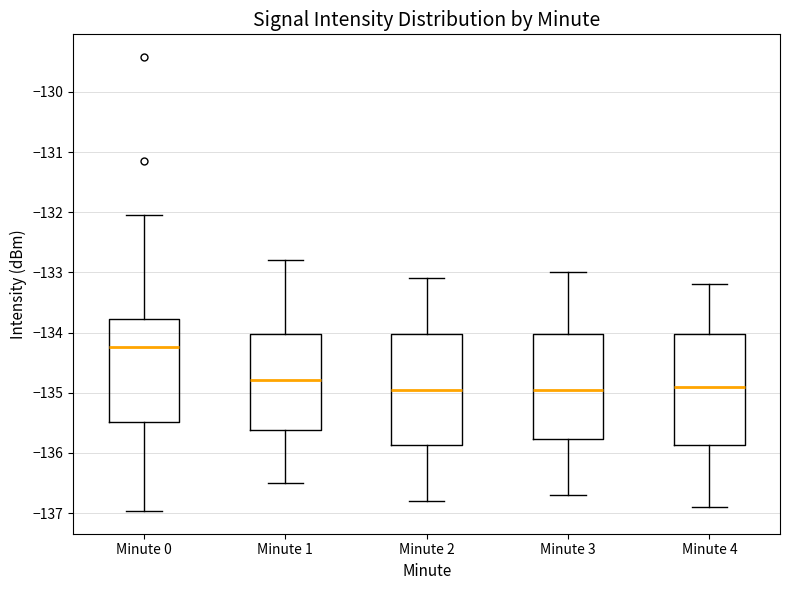

Reading left to right, read every box against the y-axis: the position of its median line, the range the box covers, and the ends of its whiskers. The values are not printed on the chart, so give them approximately, as read against the axis.

Minute 0: median -134.2, box -135.5 to -133.8, whiskers -137.0 to -132.0
Minute 1: median -134.8, box -135.6 to -134.0, whiskers -136.5 to -132.8
Minute 2: median -134.9, box -135.9 to -134.0, whiskers -136.8 to -133.1
Minute 3: median -134.9, box -135.8 to -134.0, whiskers -136.7 to -133.0
Minute 4: median -134.9, box -135.9 to -134.0, whiskers -136.9 to -133.2